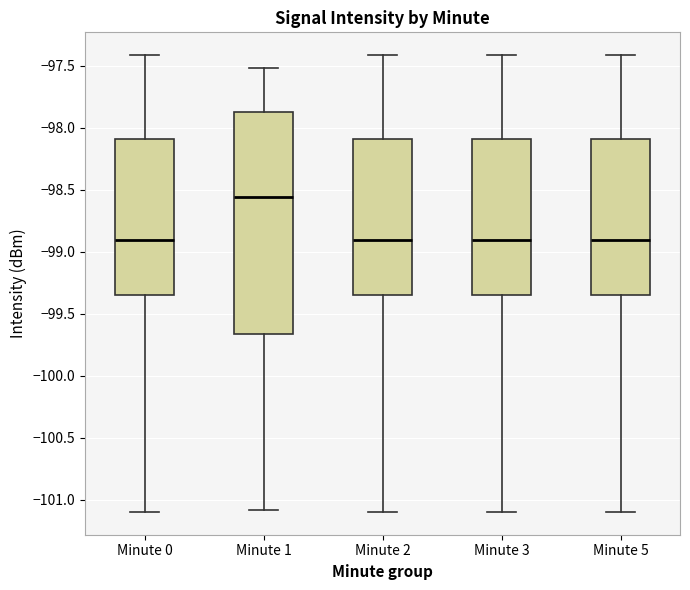

Where is the upper edge of the box for Minute 0 on the y-axis? The values are not printed on the chart, so give them approximately, as read against the axis.

-98.10